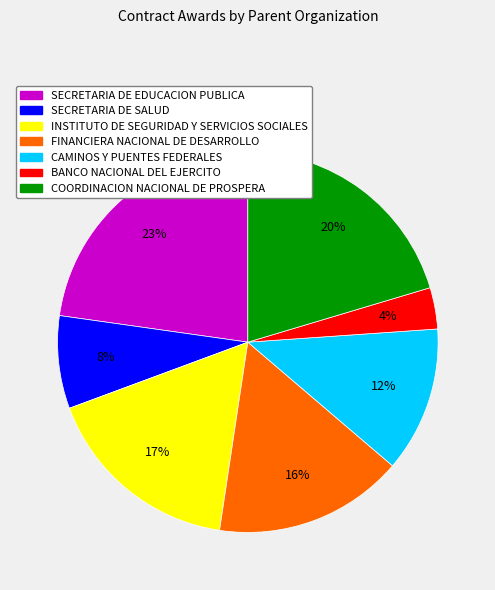

What percentage is the SECRETARIA DE EDUCACION PUBLICA slice, to the nearest percent?

23%